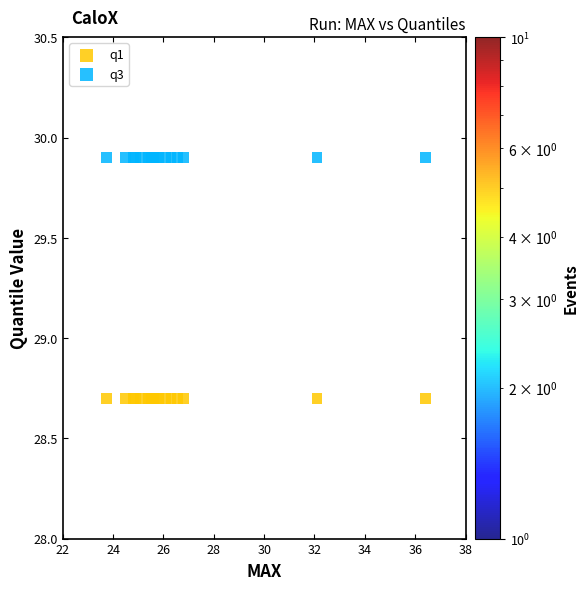

Which series contains the highest Y value?

q3